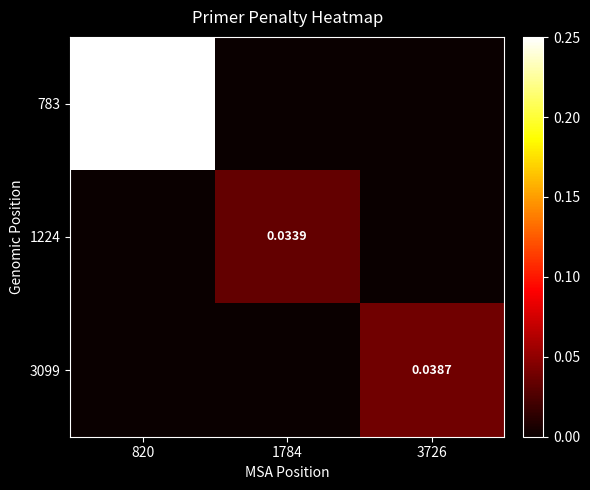

At which label is 1224 closest to 0?

820